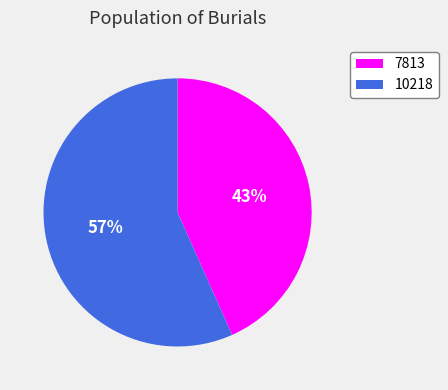

Approximately how many times larger is the value at 10218 compared to 7813?

1.3